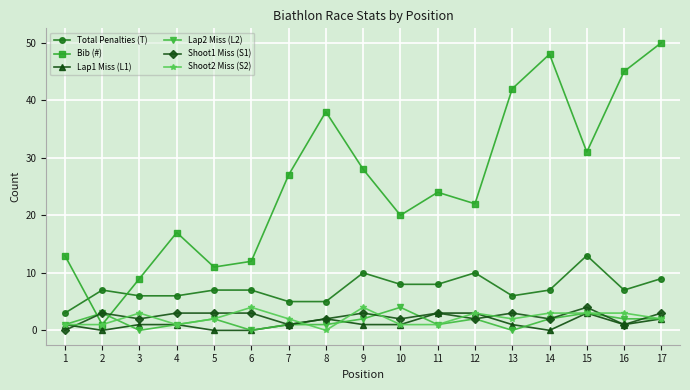

True or false: Bib (#) has a value of 17 at 4.

True